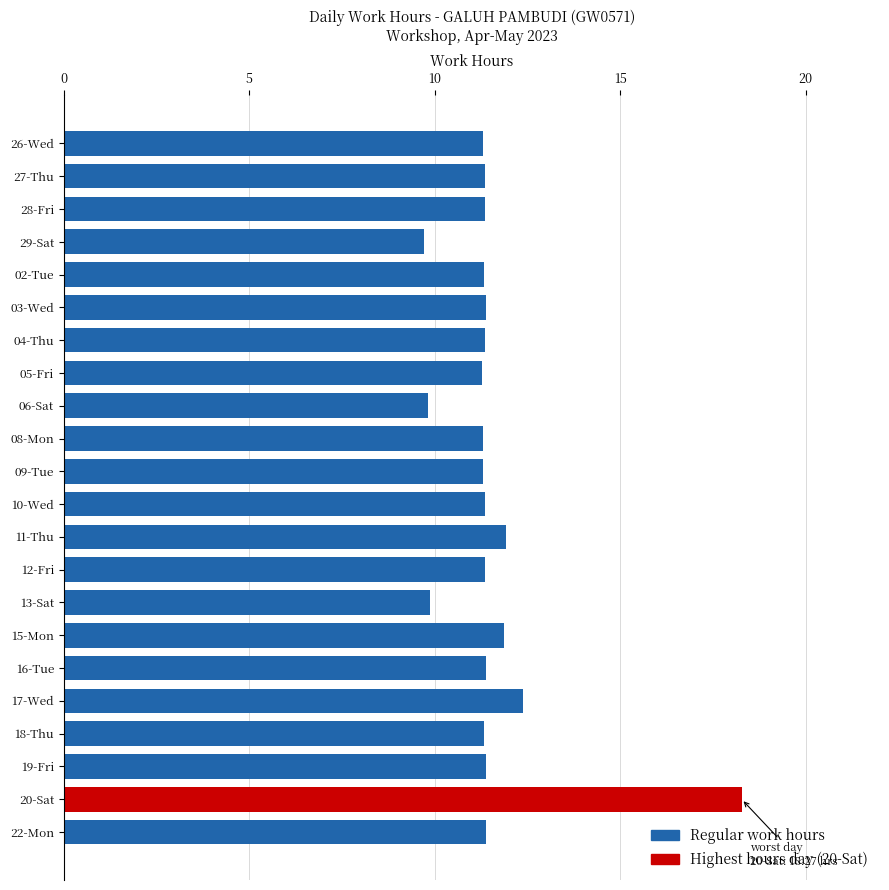

Which label corresponds to the largest value in the chart?

20-Sat